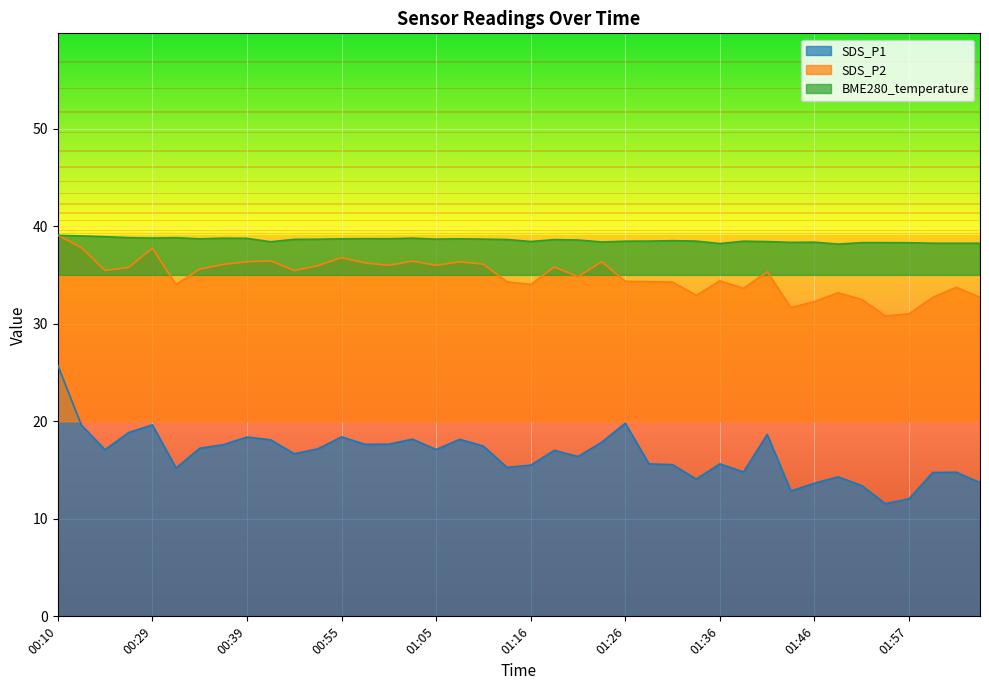

Reading left to right, transcribe all the data shown in this chart.

SDS_P1: 25.7	19.6	17.1	18.9	19.6	15.2	17.2	17.6	18.4	18.1	16.7	17.2	18.4	17.6	17.6	18.2	17.1	18.1	17.4	15.3	15.5	17.0	16.4	17.9	19.8	15.6	15.6	14.1	15.6	14.8	18.6	12.8	13.7	14.3	13.4	11.6	12.1	14.8	14.8	13.7
SDS_P2: 39.1	37.8	35.5	35.8	37.7	34.0	35.6	36.1	36.4	36.5	35.5	36.0	36.8	36.2	36.0	36.4	36.0	36.4	36.1	34.3	34.0	35.8	34.8	36.4	34.4	34.3	34.3	32.9	34.4	33.6	35.3	31.6	32.3	33.2	32.5	30.8	31.0	32.7	33.7	32.7
BME280_temperature: 39.1	39.0	38.9	38.8	38.8	38.8	38.7	38.8	38.8	38.4	38.6	38.7	38.7	38.7	38.7	38.8	38.7	38.7	38.7	38.6	38.4	38.6	38.6	38.4	38.5	38.5	38.5	38.5	38.2	38.5	38.4	38.3	38.4	38.2	38.3	38.3	38.3	38.2	38.2	38.2